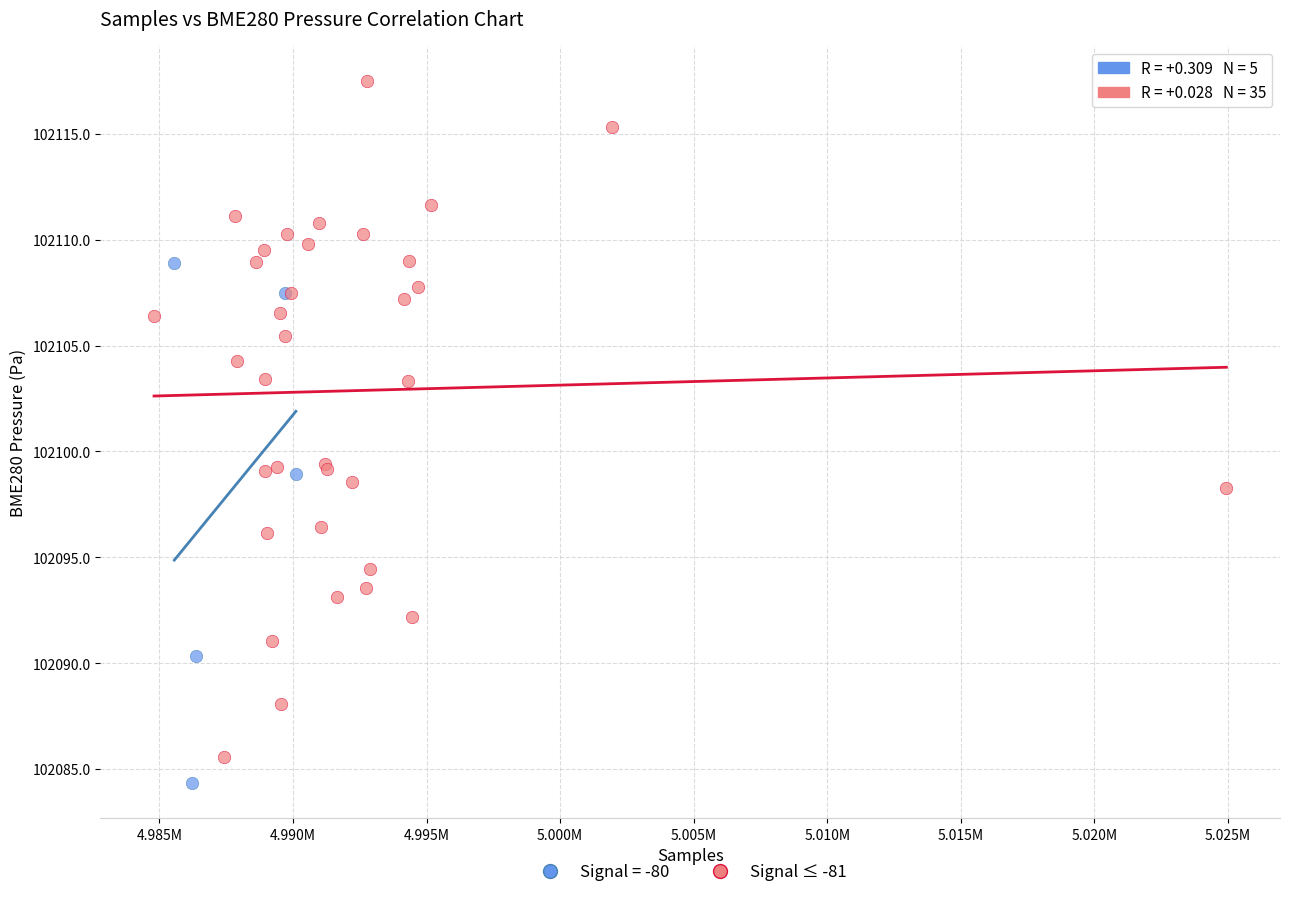

Which series reaches the maximum Y coordinate?

Signal ≤ -81